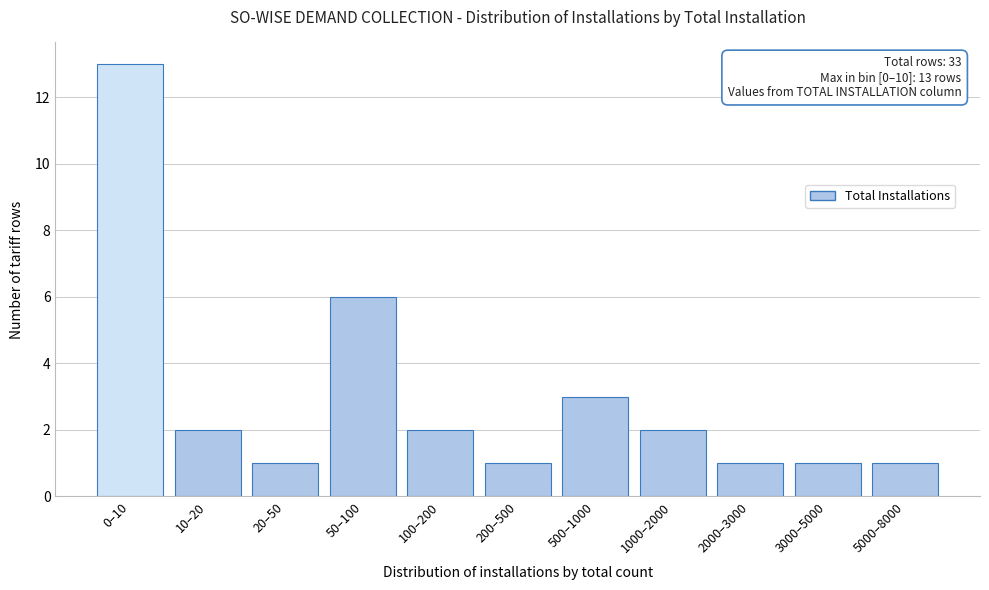

Reading right to left, transcribe all the data shown in this chart.

1	1	1	2	3	1	2	6	1	2	13